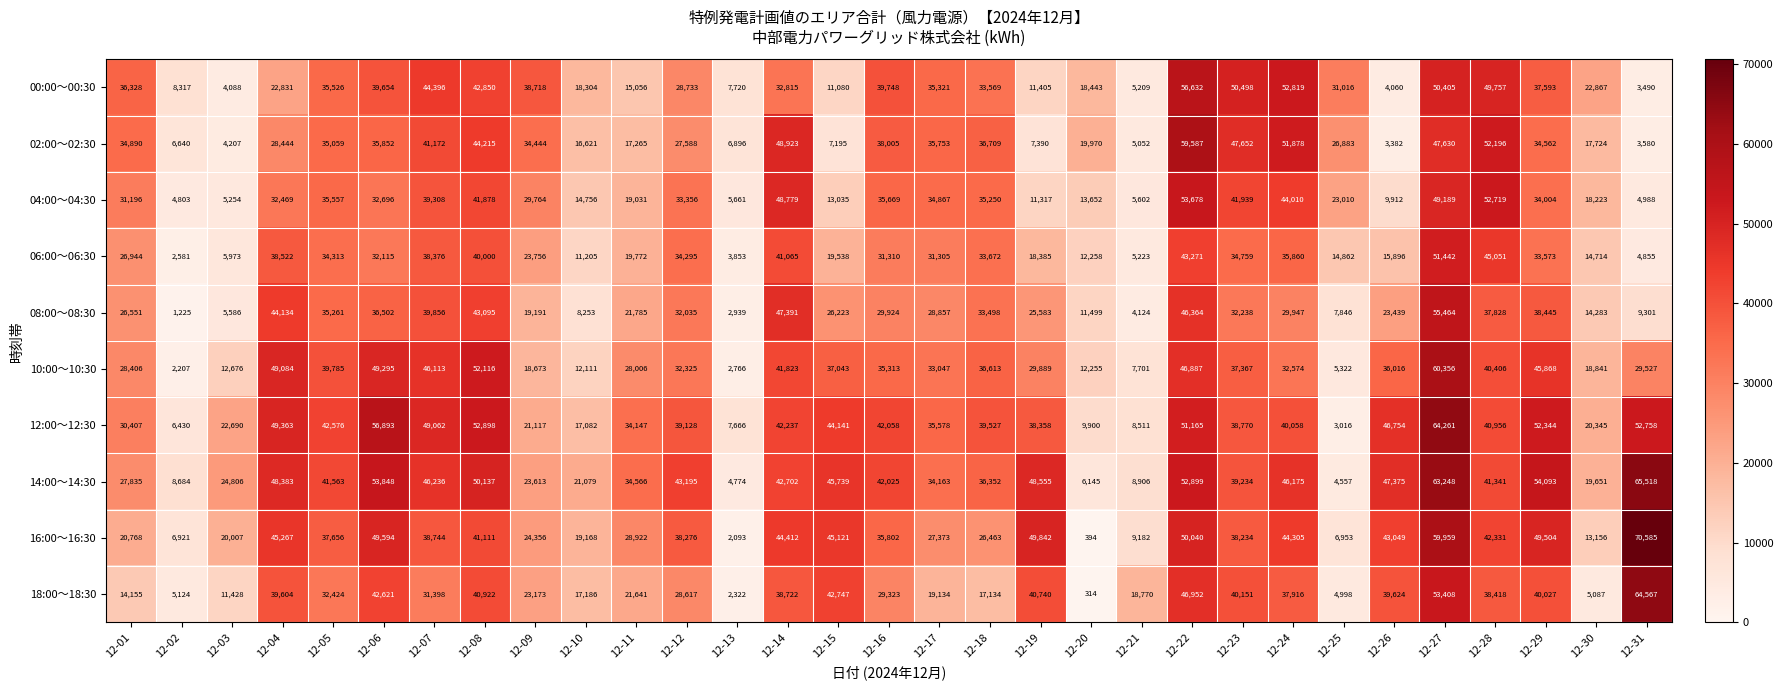

Which series has the largest range (max minus min)?

16:00～16:30